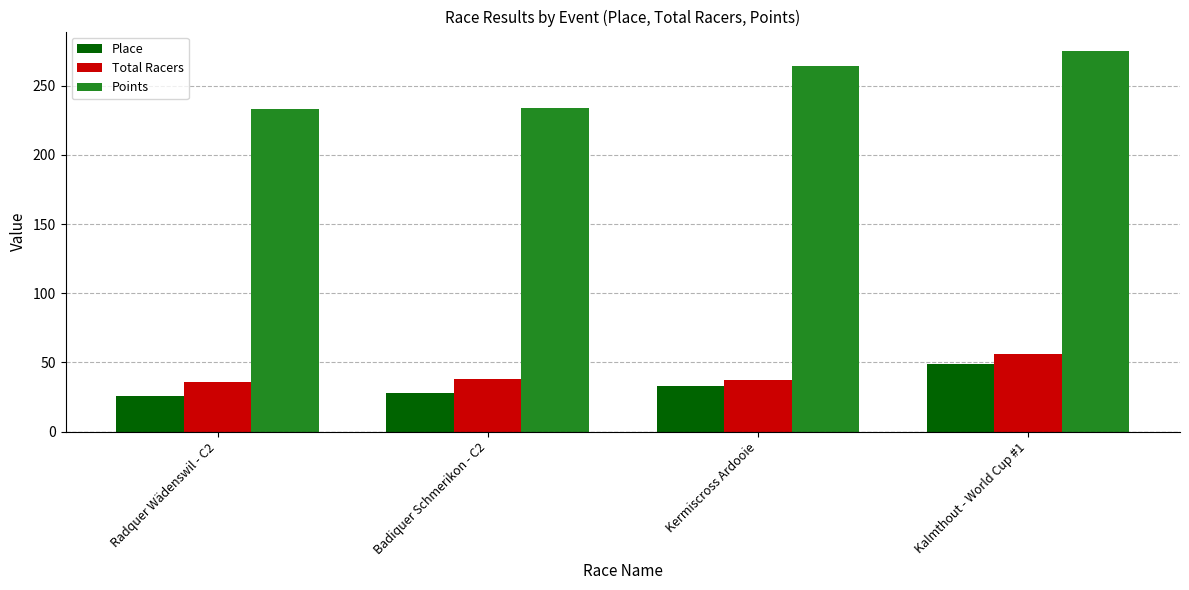

Is it true that Total Racers equals 37.0 at Kermiscross Ardooie?

True